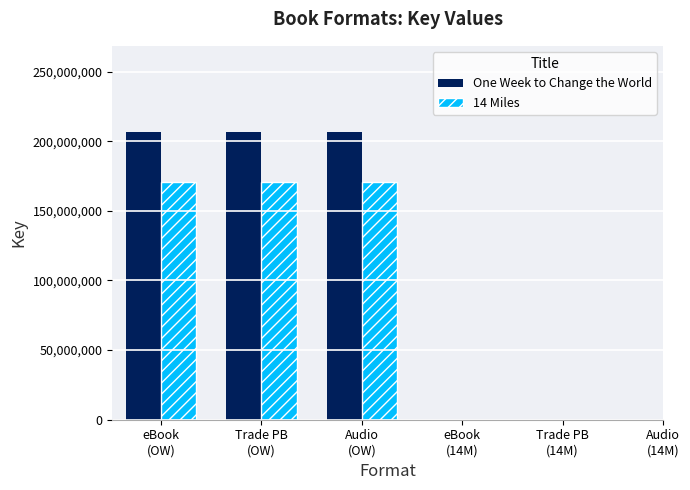

What is the greatest value displayed?

206565755